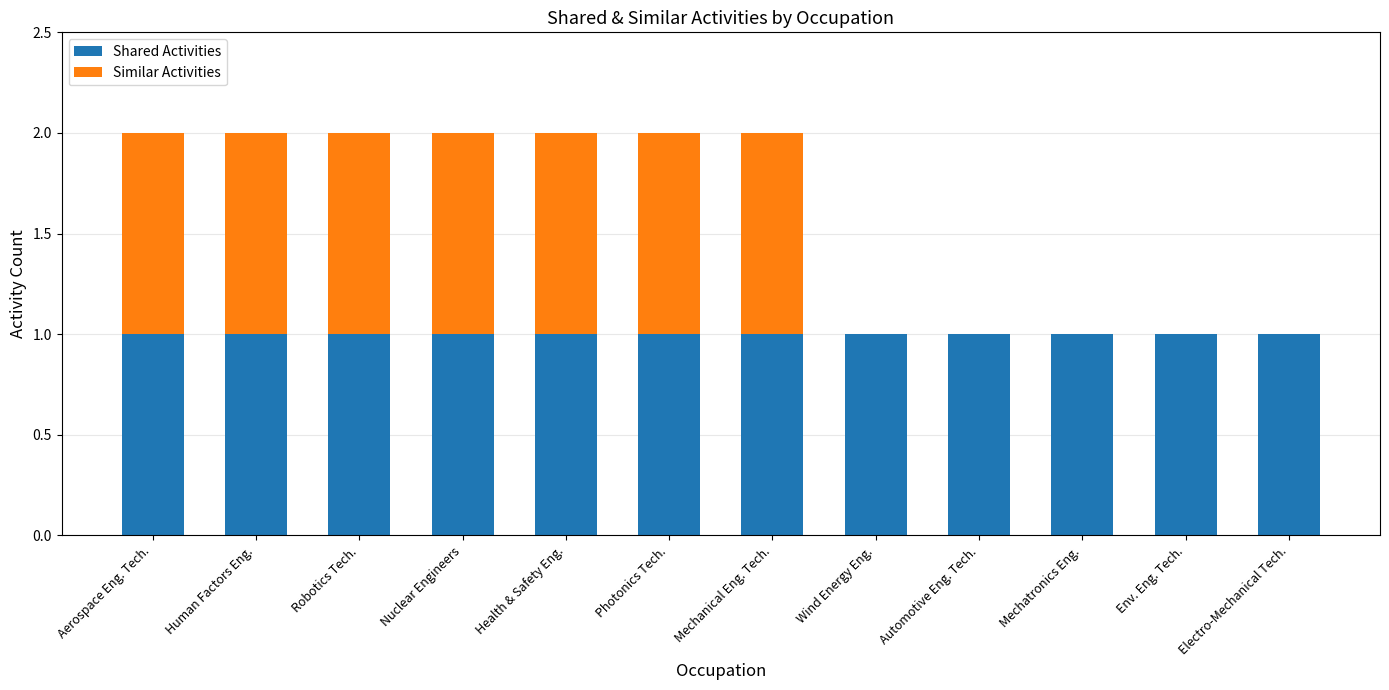

Does the chart contain stacked bars?

Yes